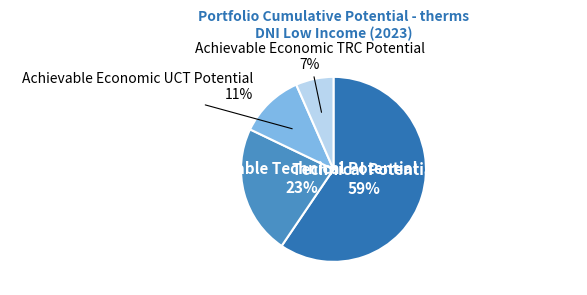

To the nearest percent, what is the difference between the Achievable Technical Potential and Achievable Economic TRC Potential slice percentages?

16%